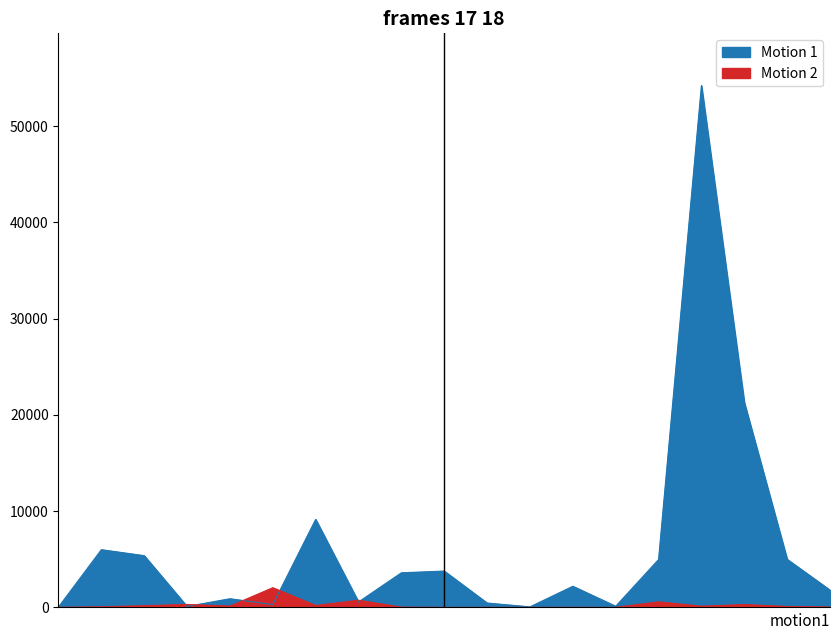

Between which two adjacent categories do Motion 2 and Motion 1 first intersect?

3 and 4